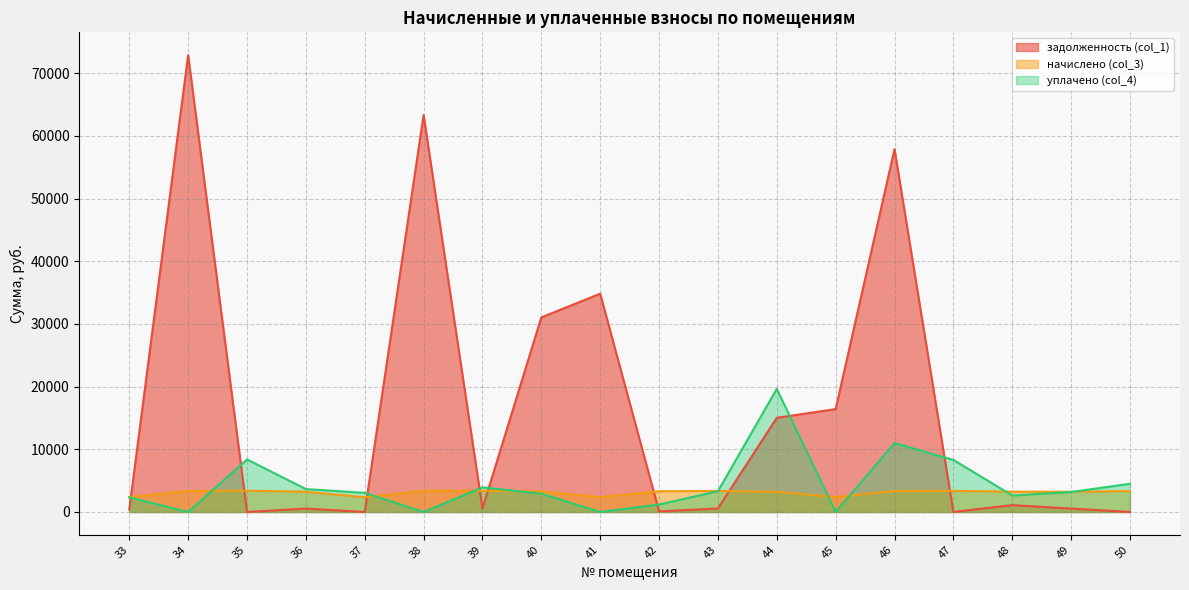

What is the value of the начислено (col_3) point at the 2nd from the left?

3340.9